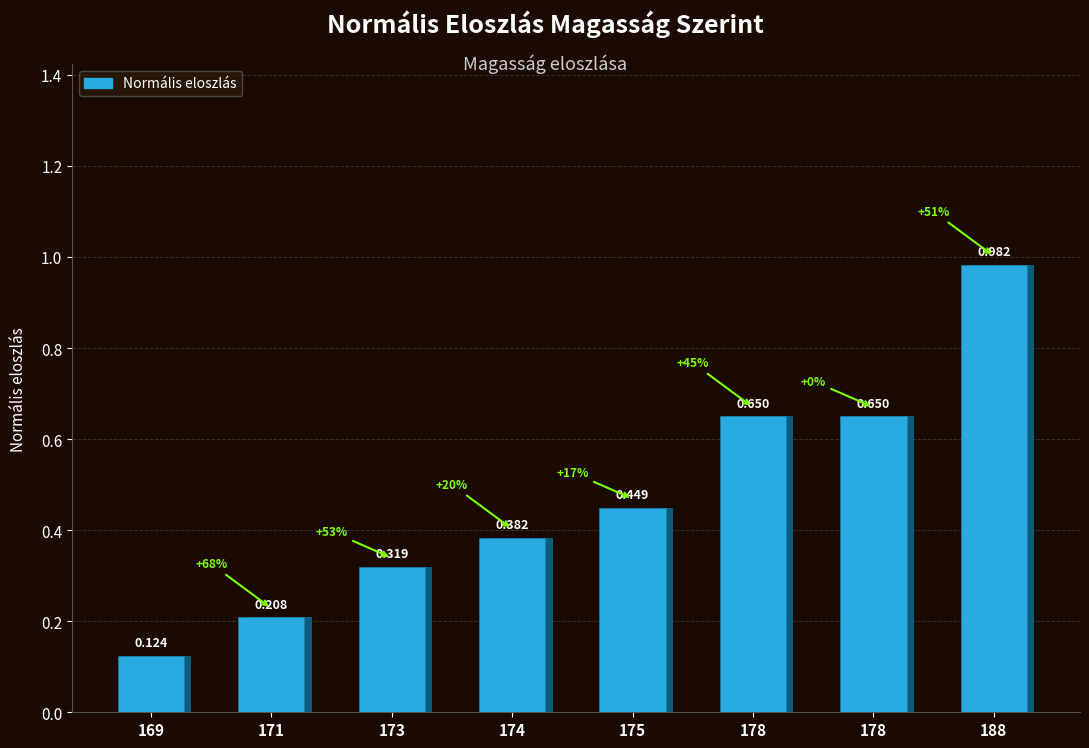

Which category has the lowest value across all series?

169